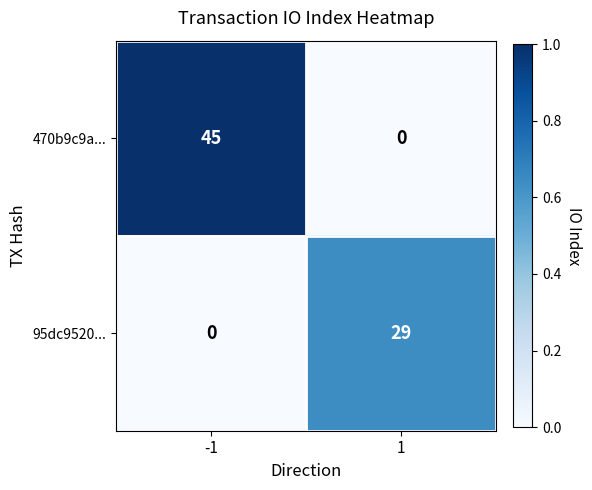

What is the difference between the 470b9c9a... values at -1 and 1?

45